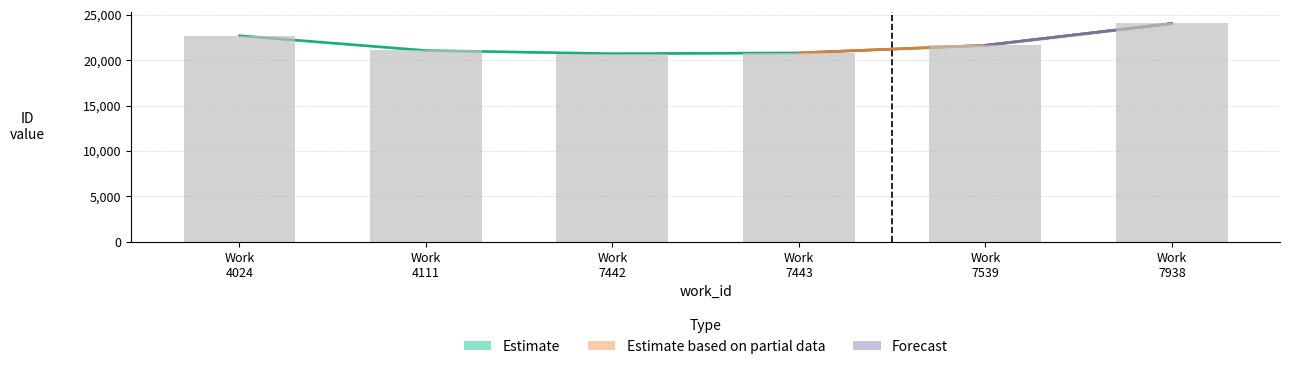

What is the average value of the id_upper series?

21841